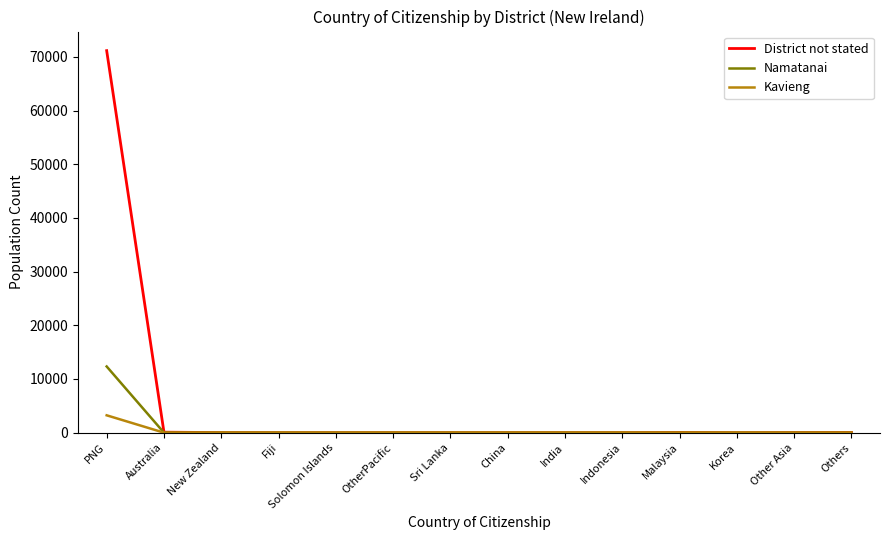

What are all the series names shown in the legend?

District not stated, Namatanai, Kavieng